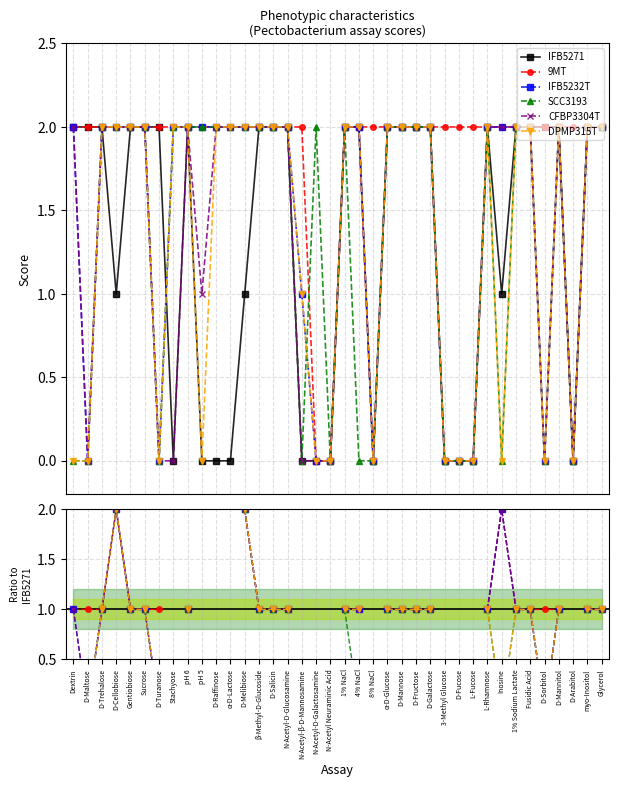

What is the difference between the second highest and second lowest values in the 9MT series?

1.0